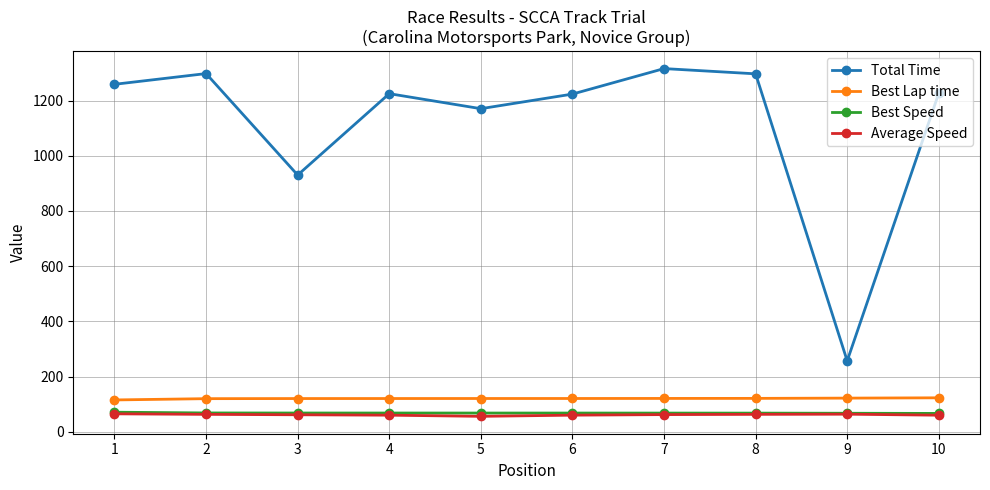

What is the spread (max minus min) of values at 5?

1114.5